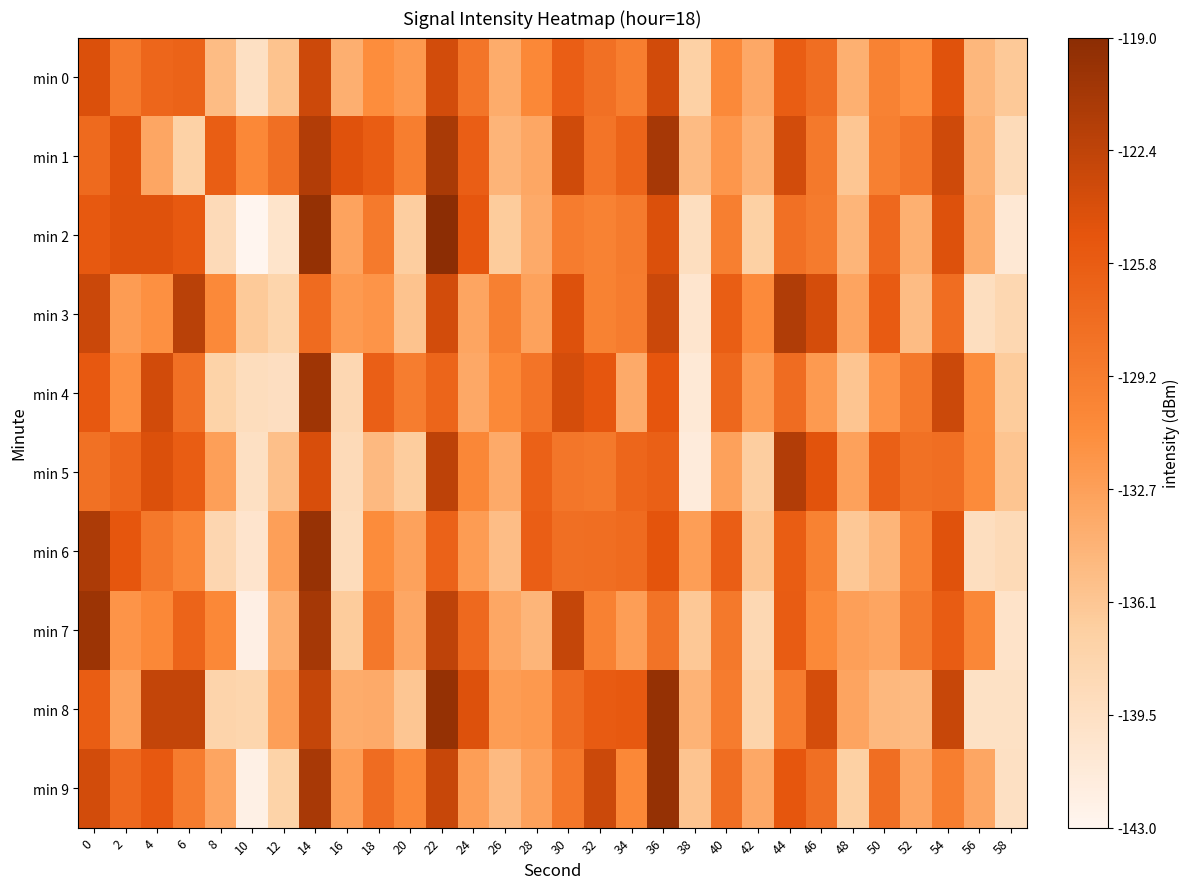

At 10, list the series in order from largest to smallest.

min 1, min 3, min 8, min 4, min 0, min 5, min 6, min 7, min 9, min 2